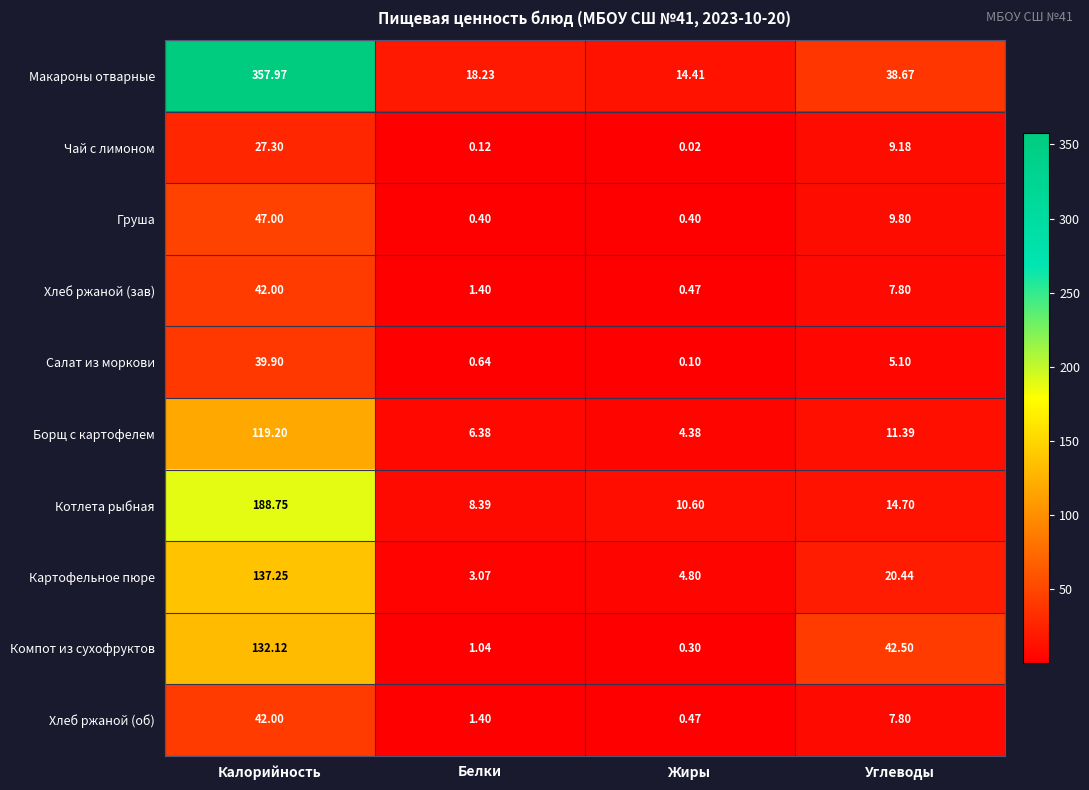

What is the total value across all series at Белки?

41.1